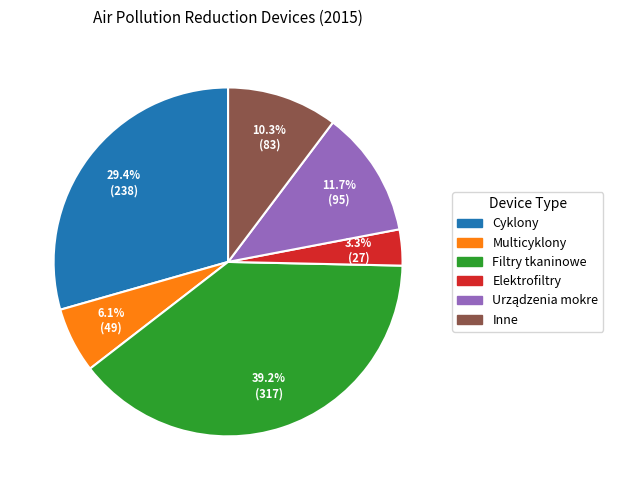

Do Inne and Cyklony together represent more than half of the pie?

No